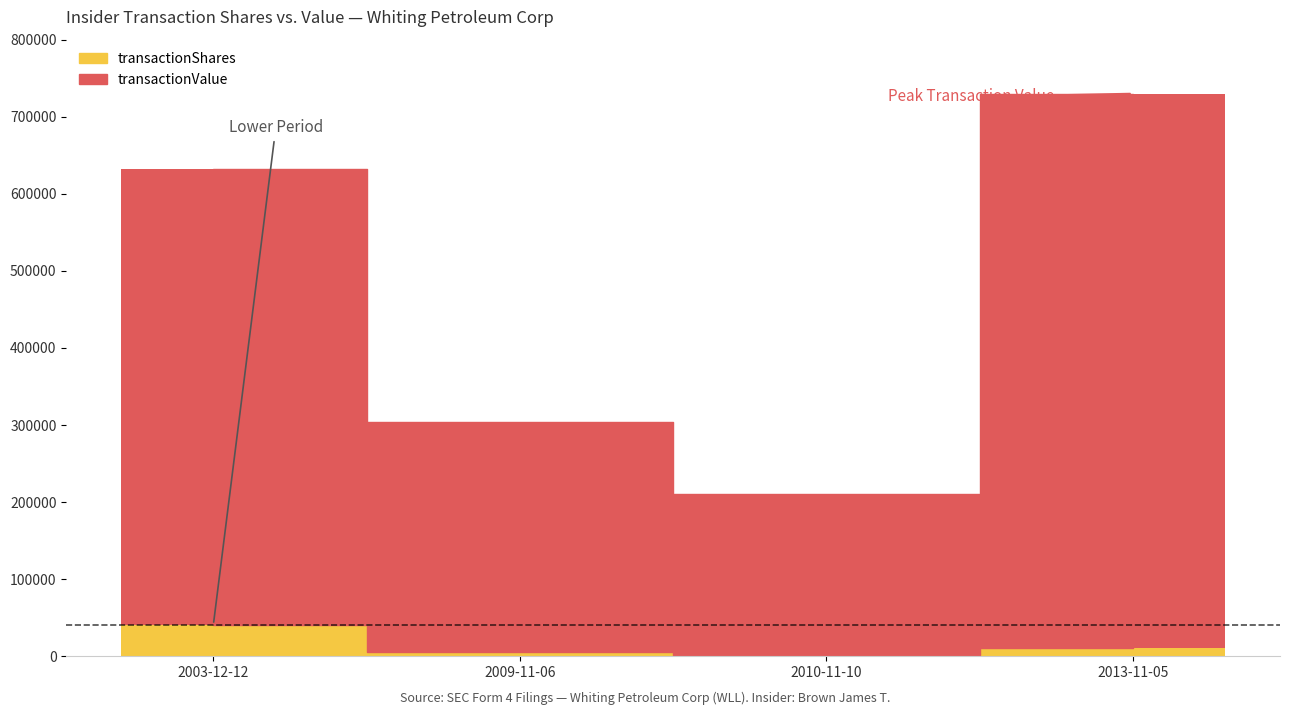

Does the chart contain any negative values?

No